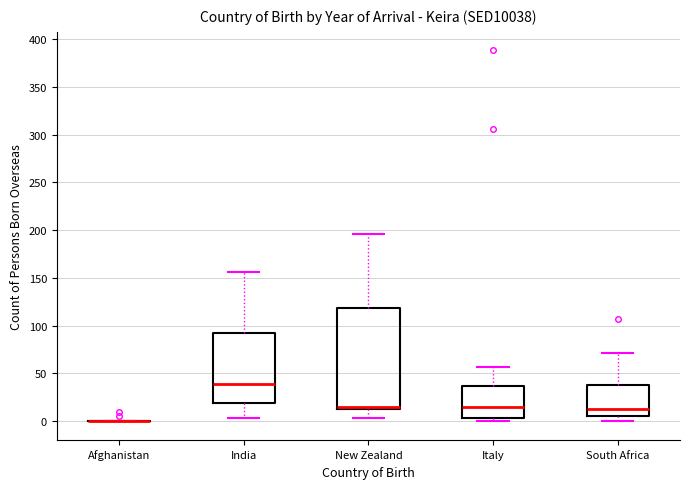

Reading left to right, transcribe this box plot: for each box, give where its median line is, the range the box spans, and where its two whiskers end, as read against the y-axis. The values are not printed on the chart, so give them approximately, as read against the axis.

Afghanistan: box collapsed to a line at 0, whiskers 0 to 0
India: median 40, box 20 to 95, whiskers 5 to 155
New Zealand: median 15 (just above the box's lower edge), box 15 to 120, whiskers 5 to 195
Italy: median 15, box 5 to 35, whiskers 0 to 55
South Africa: median 15, box 5 to 40, whiskers 0 to 70